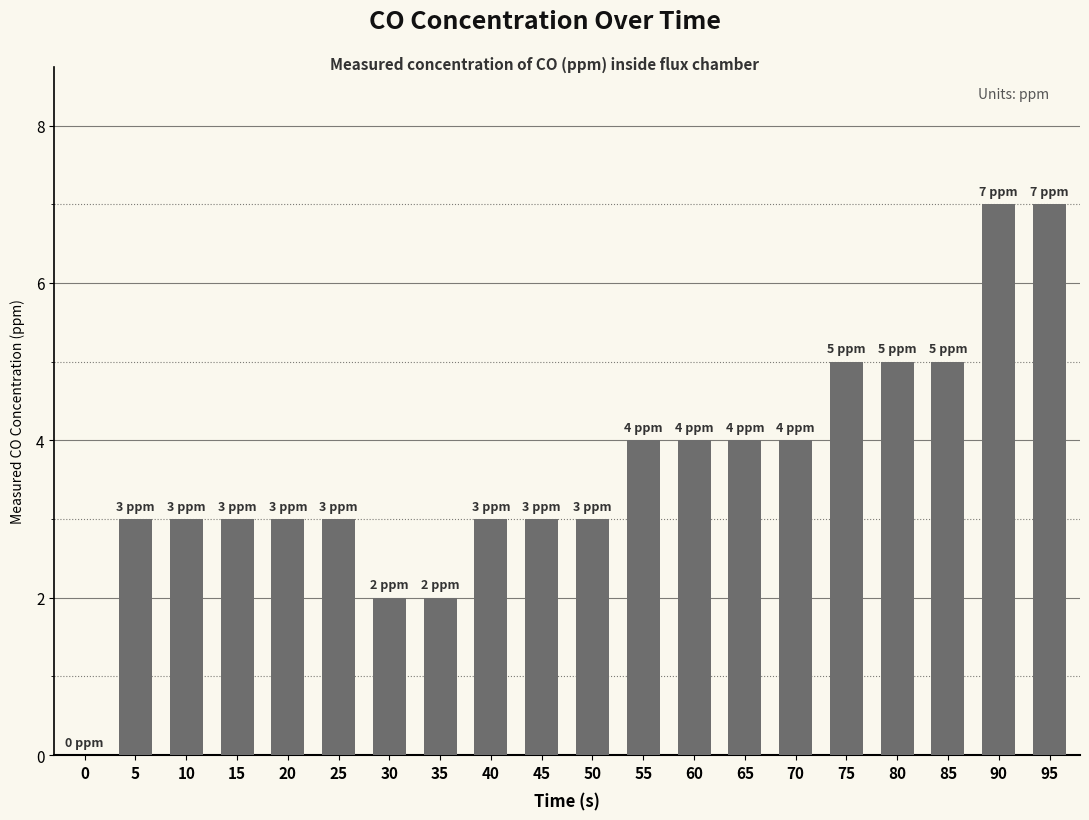

How many values are between 3 and 5?

15